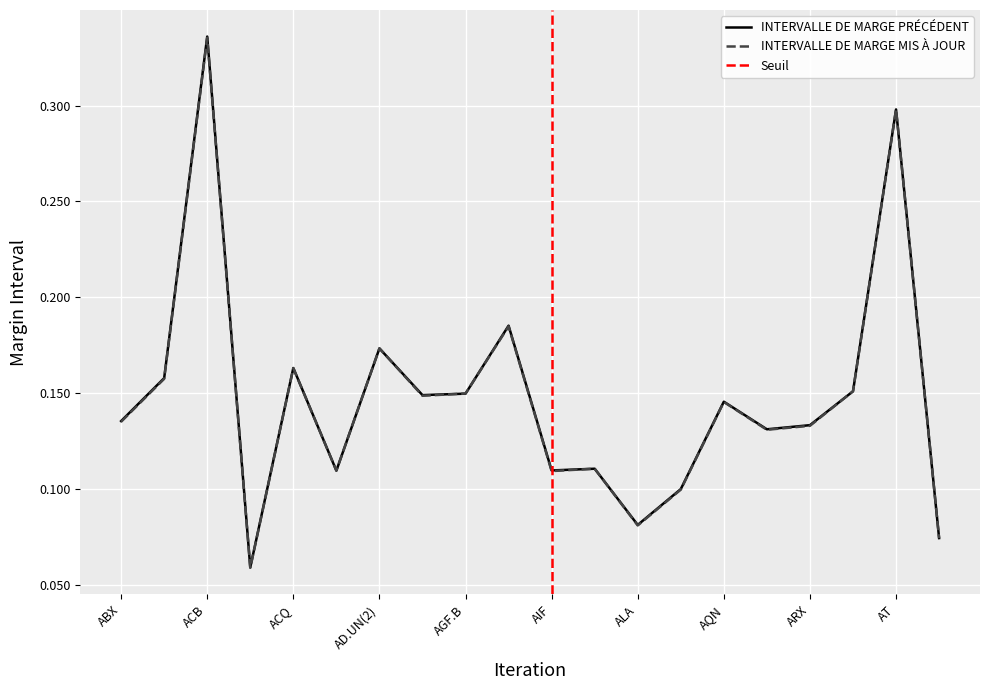

What is the smallest value displayed?

0.1